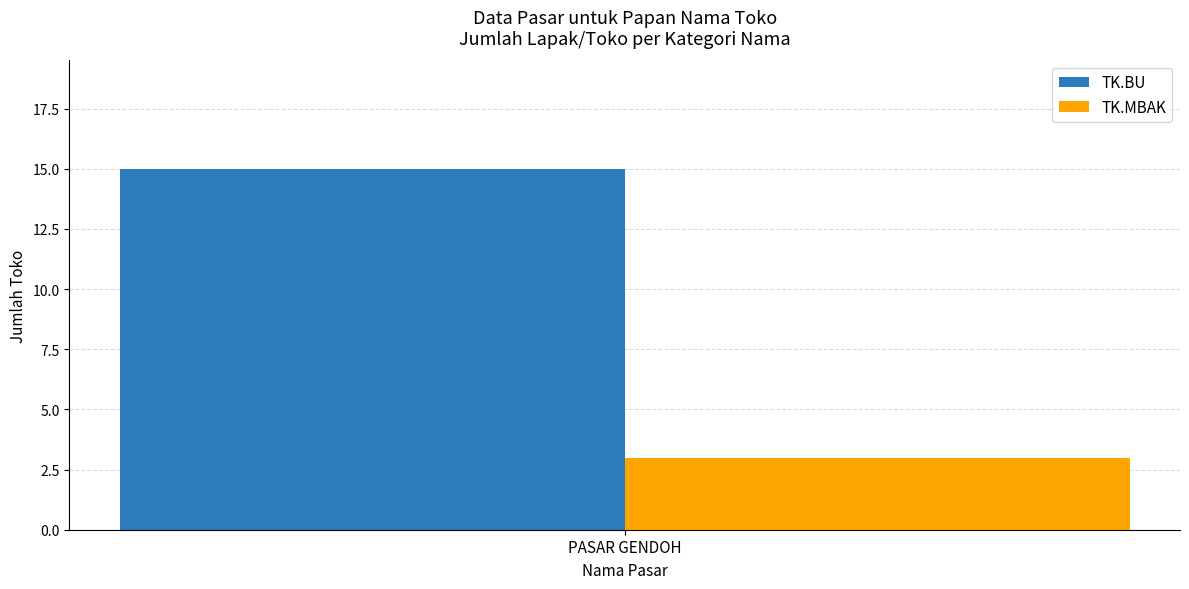

What is the approximate value of TK.BU at PASAR GENDOH?

15